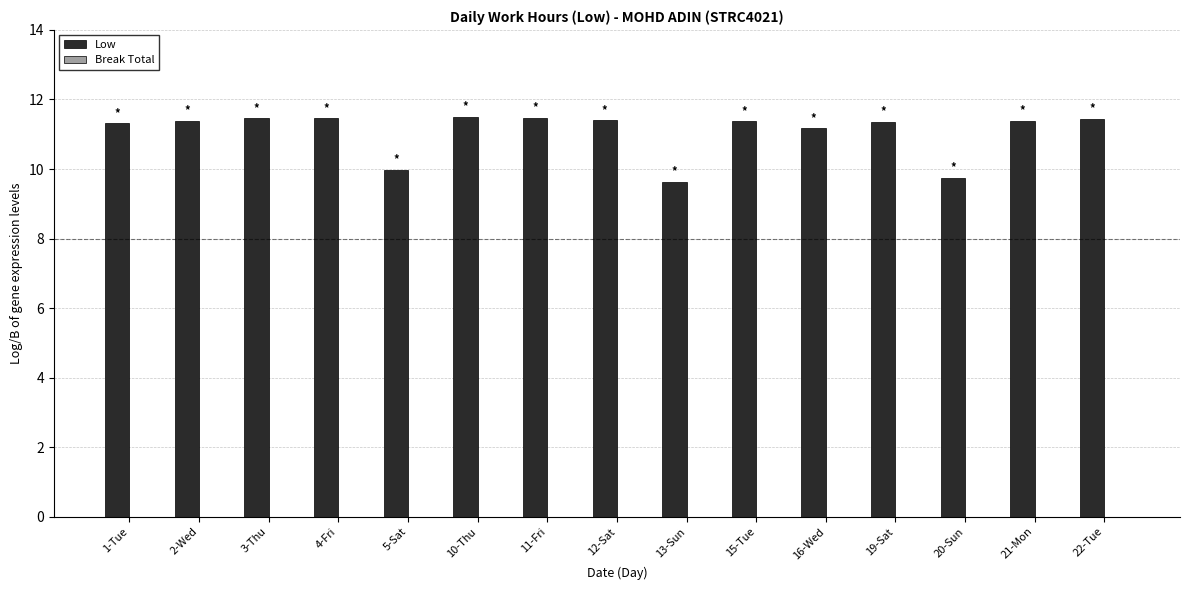

Where does the data first go above 11?

1-Tue